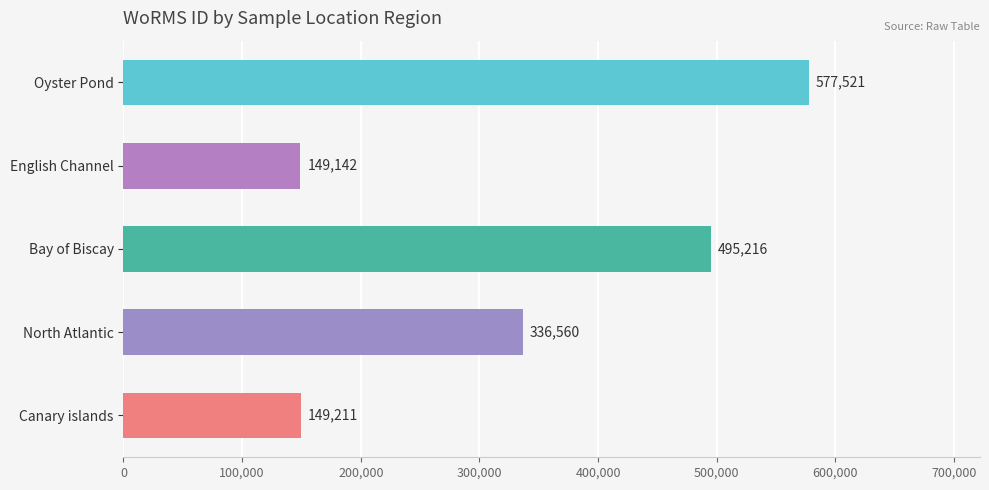

What is the change in value from Oyster Pond to English Channel?

-428379